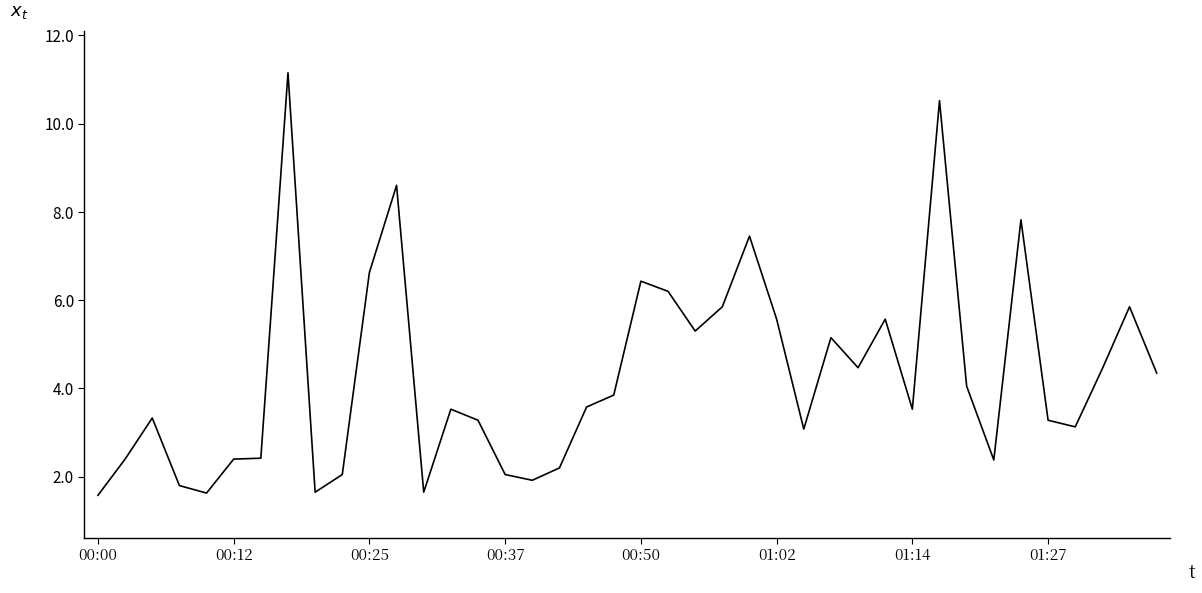

Count the number of data series in this chart.

1